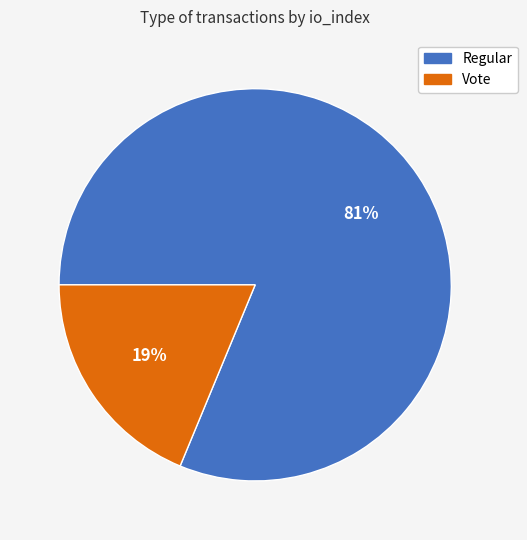

To the nearest percent, what is the combined percentage of Regular and Vote?

100%